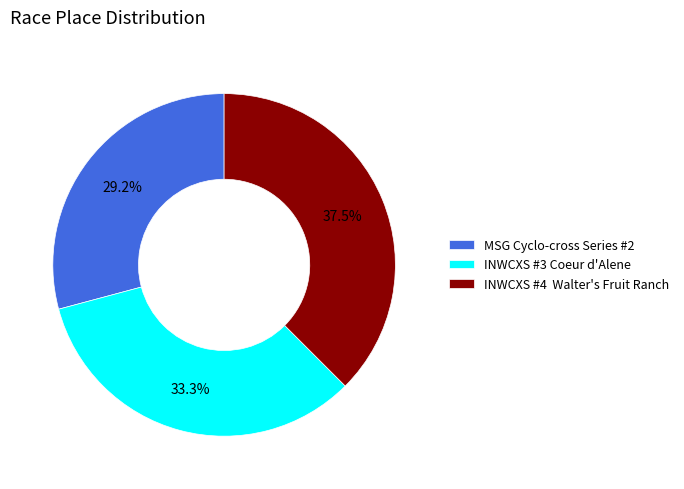

What percentage is NOT represented by INWCXS #3 Coeur d'Alene?

66.7%